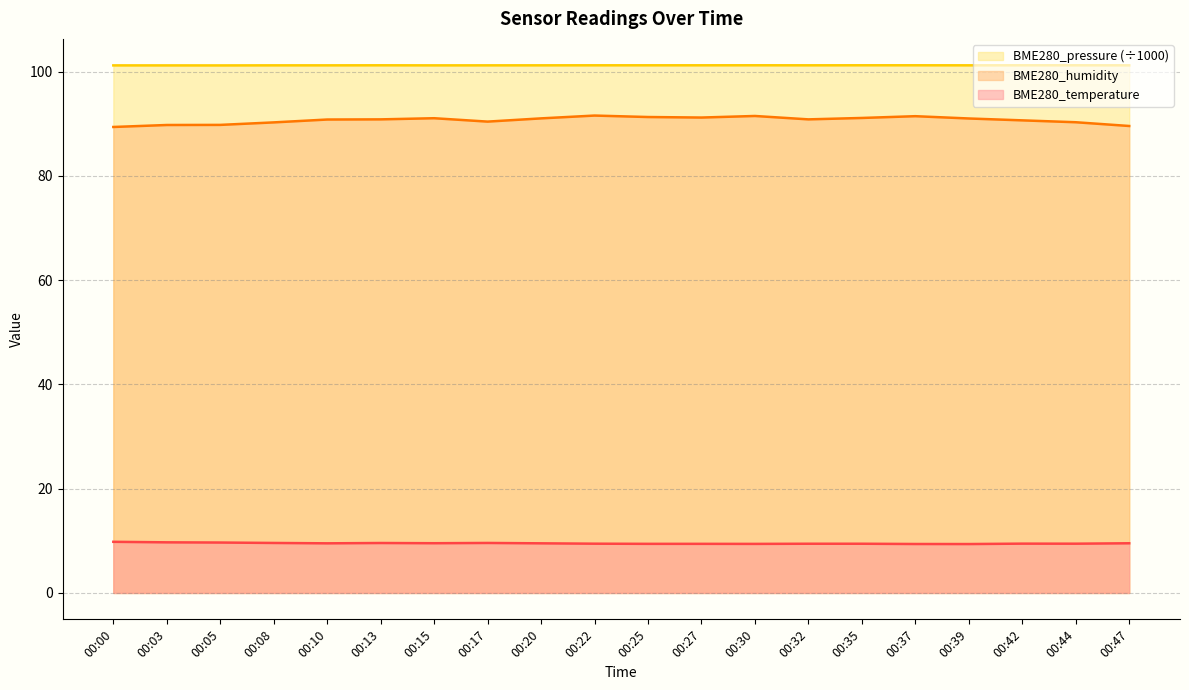

Is the value of BME280_humidity at 00:25 greater than the value of BME280_temperature at 00:08?

Yes